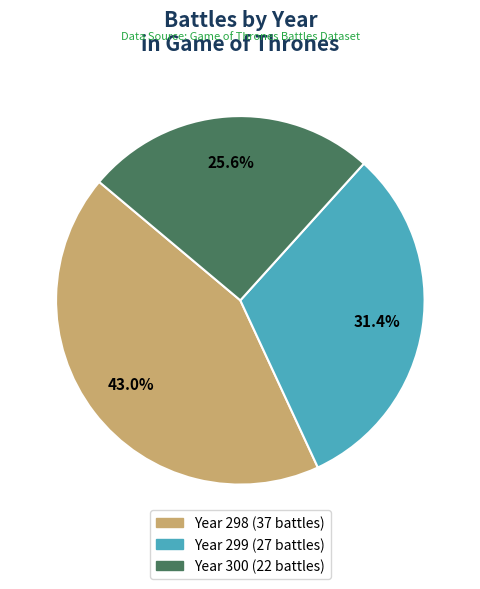

Is there any slice that represents more than half of the pie?

No